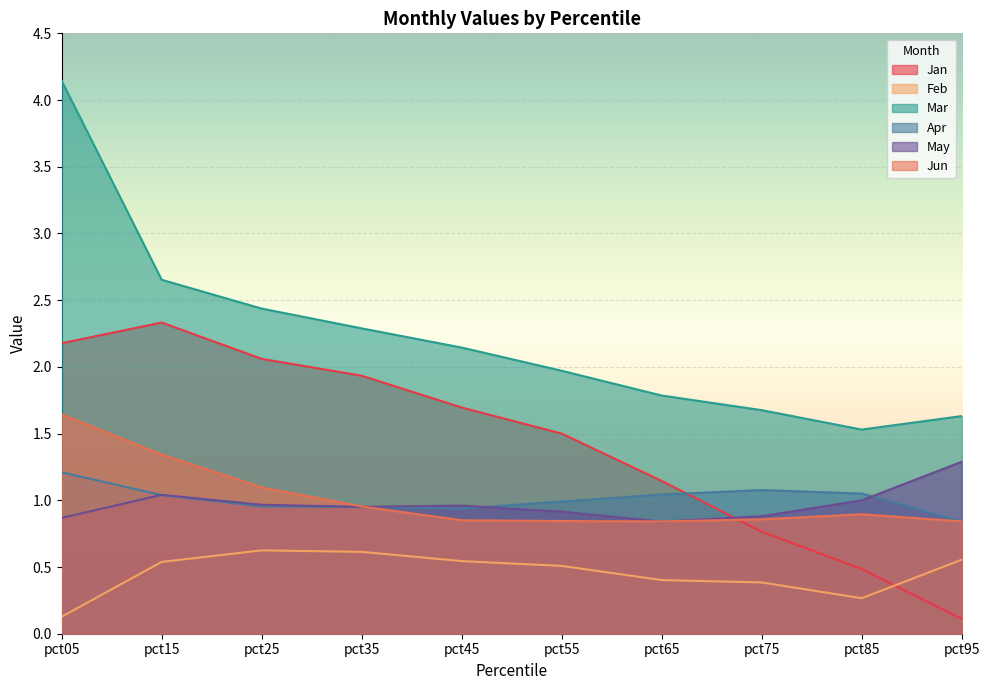

What is the value of the Feb point at the 8th from the left?

0.4